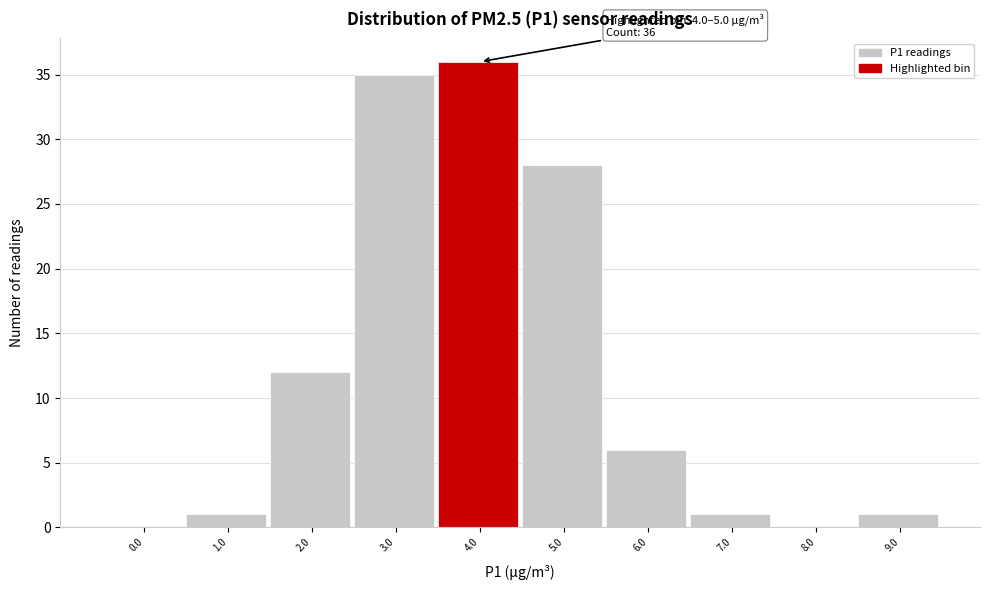

Reading right to left, extract all data points from this chart.

9.0=1	8.0=0	7.0=1	6.0=6	5.0=28	4.0=36	3.0=35	2.0=12	1.0=1	0.0=0